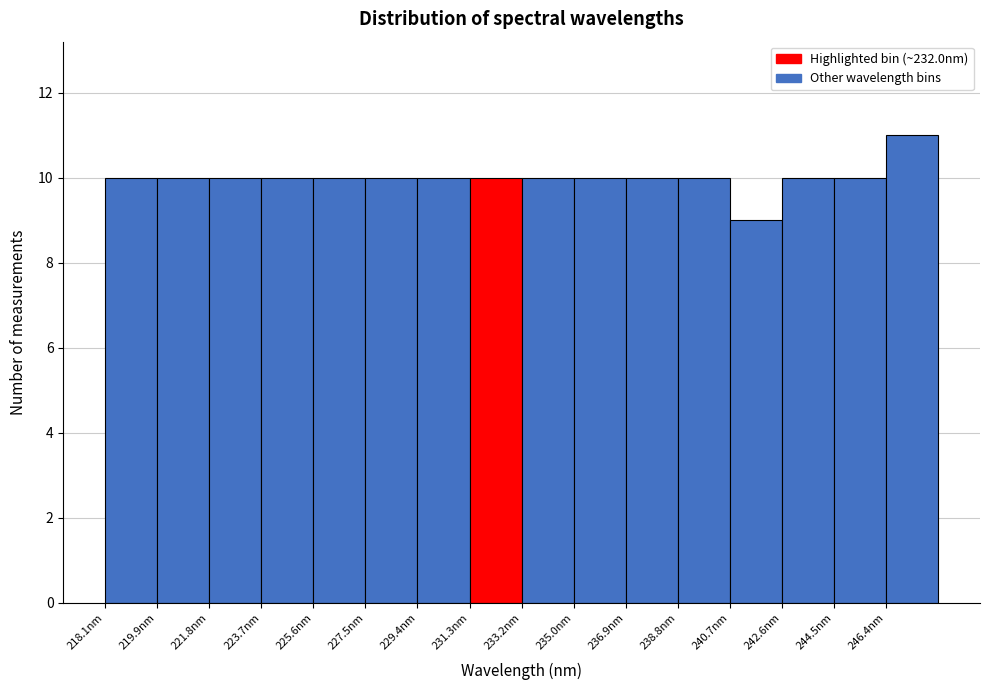

Reading left to right, transcribe this chart: for each bar, give the range it covers on the x-axis and its height. Neither the bar edges nor the heights are printed on the chart, so give them approximately, as read against the axes.

218.0 to 220.0: 10
220.0 to 221.8: 10
221.8 to 223.8: 10
223.8 to 225.6: 10
225.6 to 227.4: 10
227.4 to 229.4: 10
229.4 to 231.2: 10
231.2 to 233.2: 10
233.2 to 235.0: 10
235.0 to 237.0: 10
237.0 to 238.8: 10
238.8 to 240.6: 10
240.6 to 242.6: 9
242.6 to 244.4: 10
244.4 to 246.4: 10
246.4 to 248.2: 11